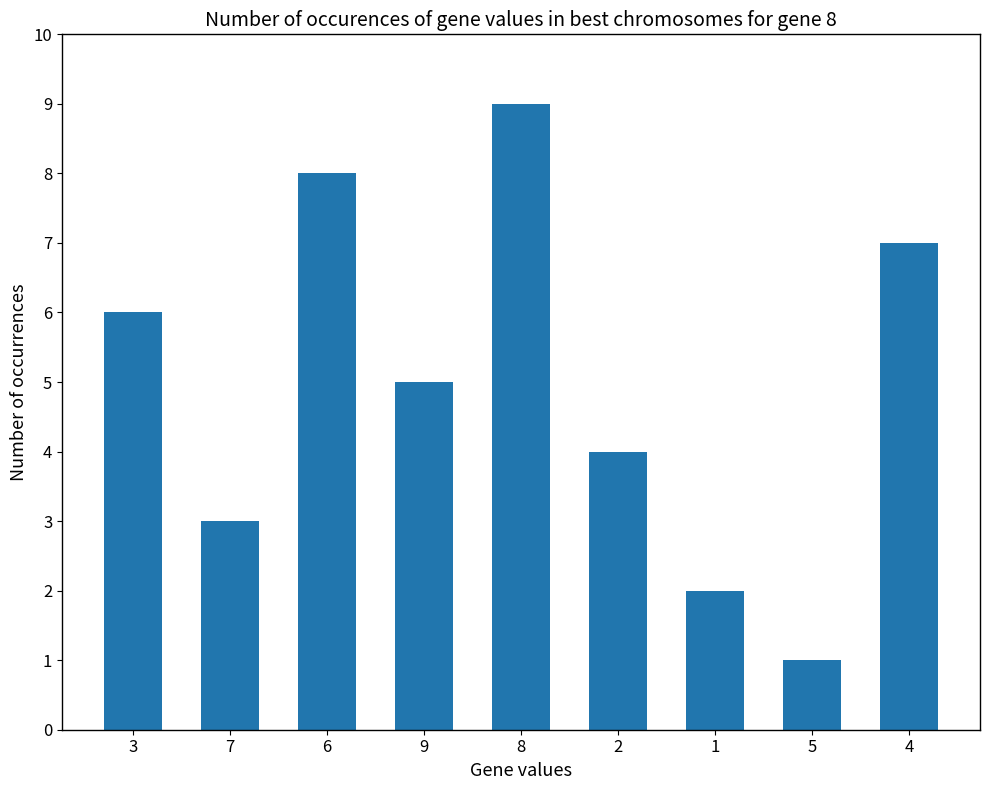

Rank the categories by value from lowest to highest.

5, 1, 7, 2, 9, 3, 4, 6, 8